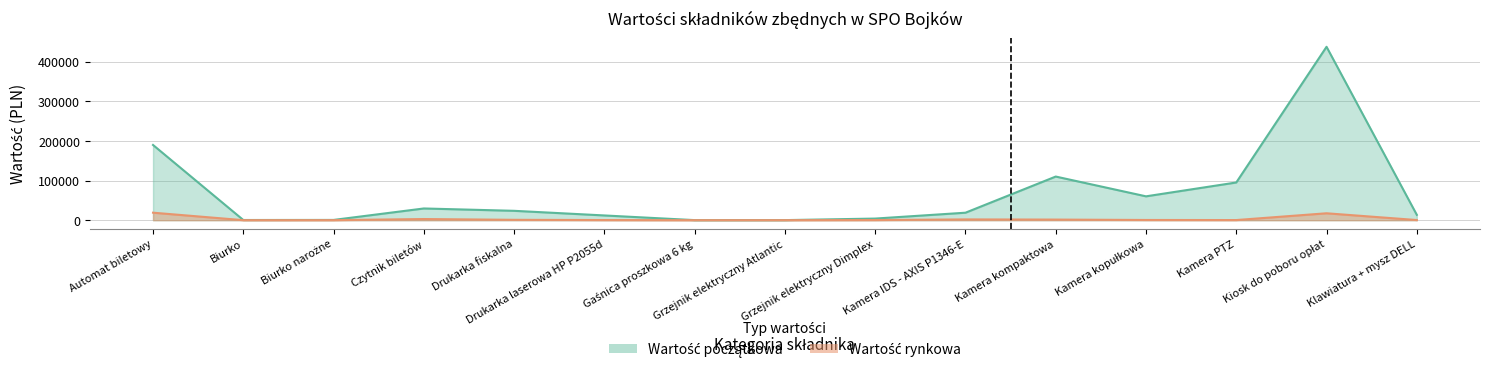

What is the sum of the Wartość rynkowa values at Automat biletowy and Drukarka laserowa HP P2055d?

19380.0